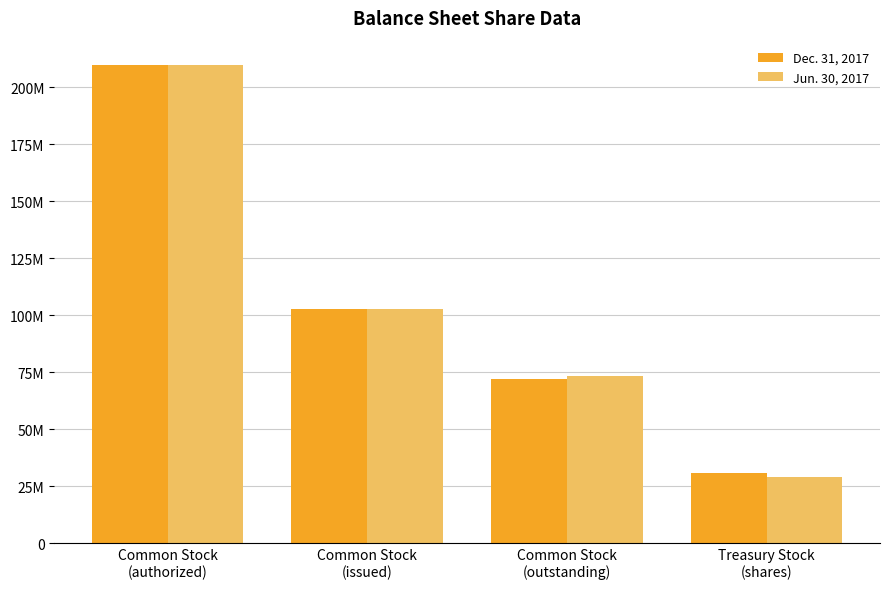

Which series has the widest spread of values?

Jun. 30, 2017